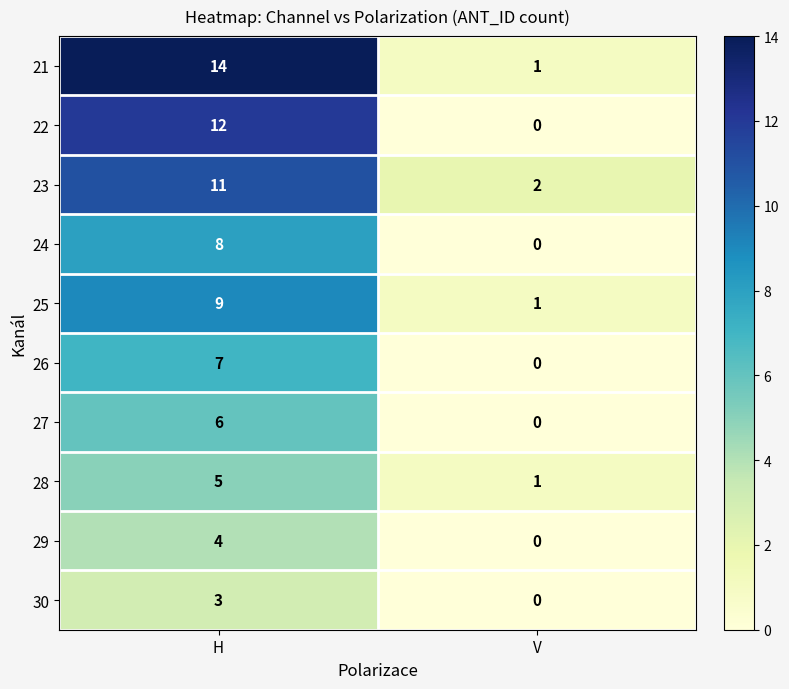

Reading left to right, list all the values displayed in this chart.

21: 14	1
22: 12	0
23: 11	2
24: 8	0
25: 9	1
26: 7	0
27: 6	0
28: 5	1
29: 4	0
30: 3	0